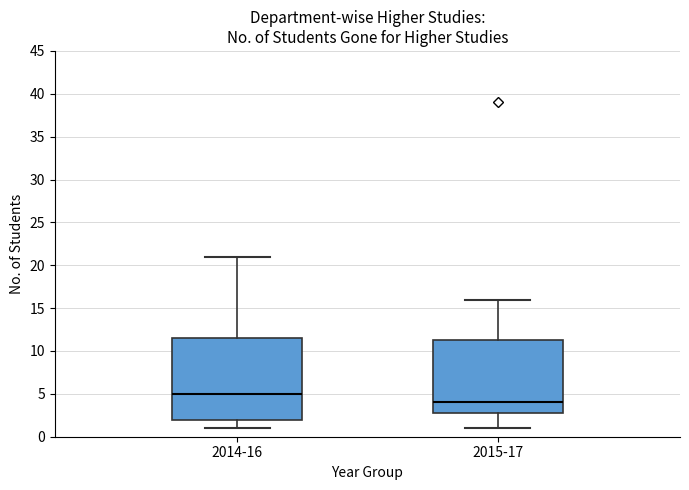

Where does the lower whisker of the box for 2014-16 end on the y-axis? The values are not printed on the chart, so give them approximately, as read against the axis.

1.0